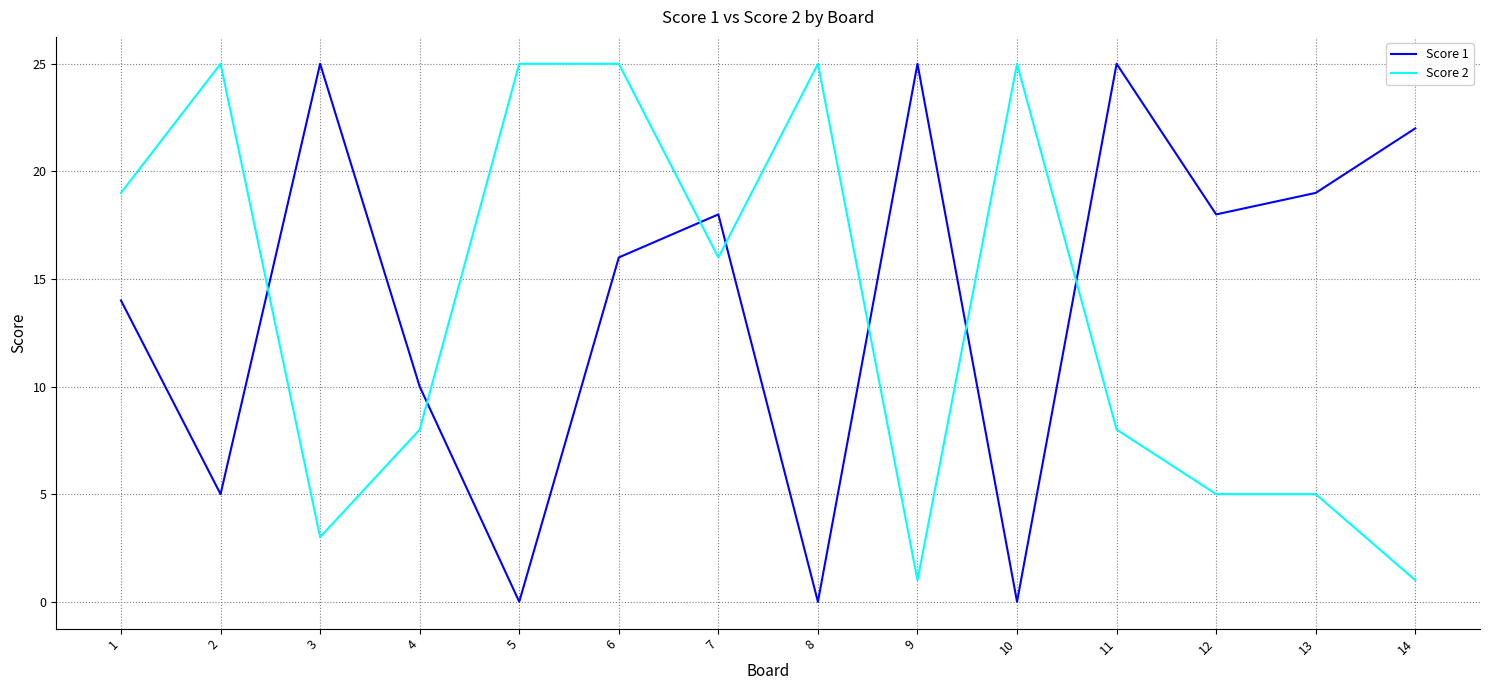

How many distinct data groups are displayed?

2